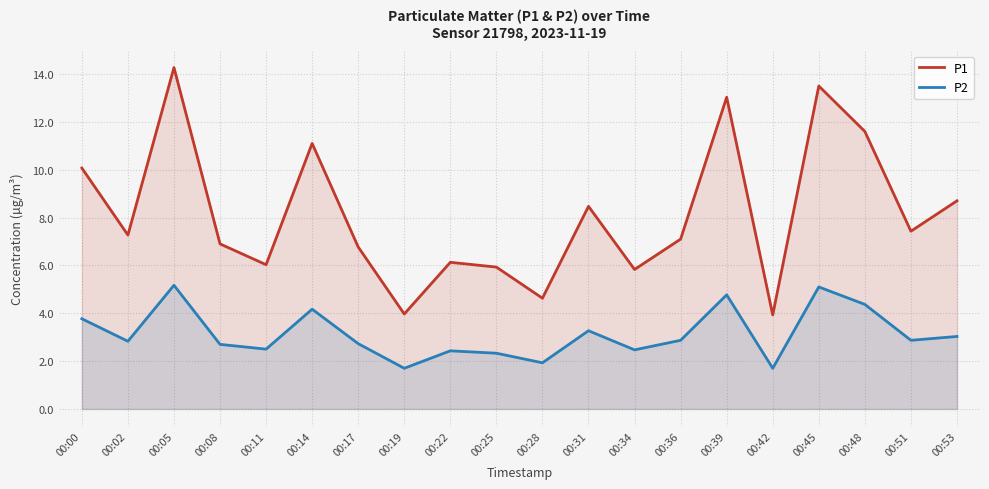

Reading left to right, what are all the values shown in this chart?

P1: 10.1	7.3	14.3	6.9	6.0	11.1	6.8	4.0	6.1	5.9	4.6	8.5	5.8	7.1	13.0	3.9	13.5	11.6	7.4	8.7
P2: 3.8	2.8	5.2	2.7	2.5	4.2	2.7	1.7	2.4	2.3	1.9	3.3	2.5	2.9	4.8	1.7	5.1	4.4	2.9	3.0